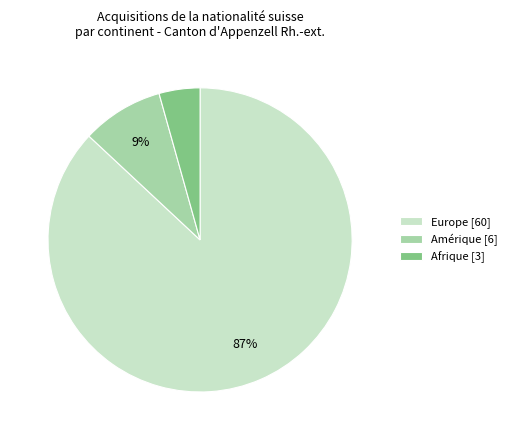

Combined, do Europe [60] and Amérique [6] account for over 50%?

Yes